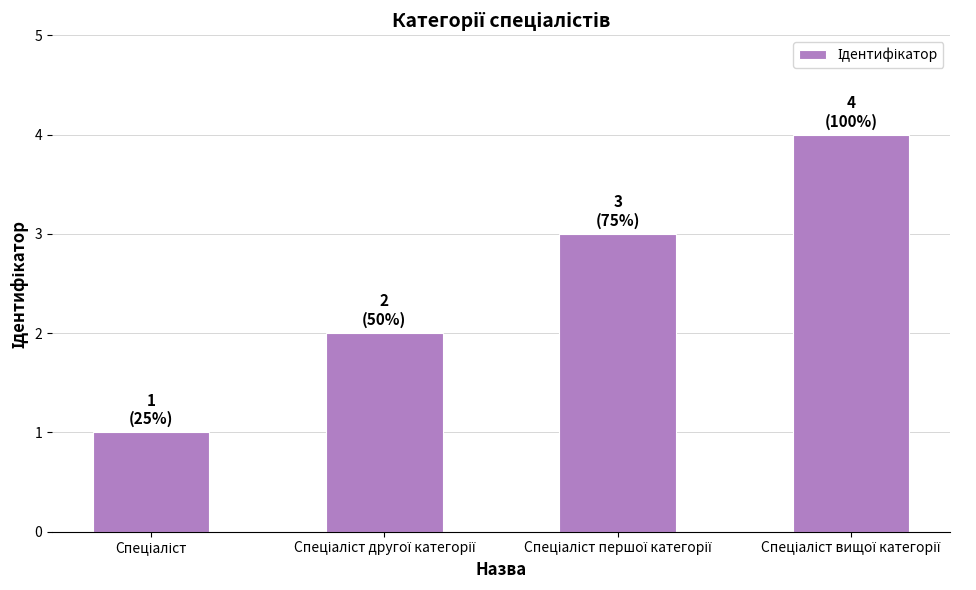

What is the greatest value displayed?

4